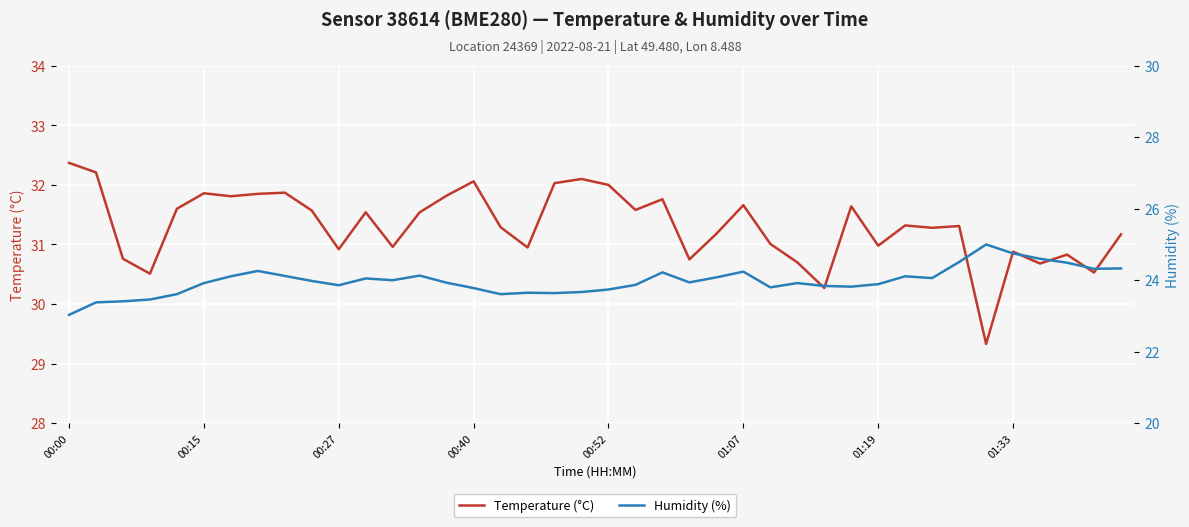

What are all the series names shown in the legend?

Temperature (°C), Humidity (%)